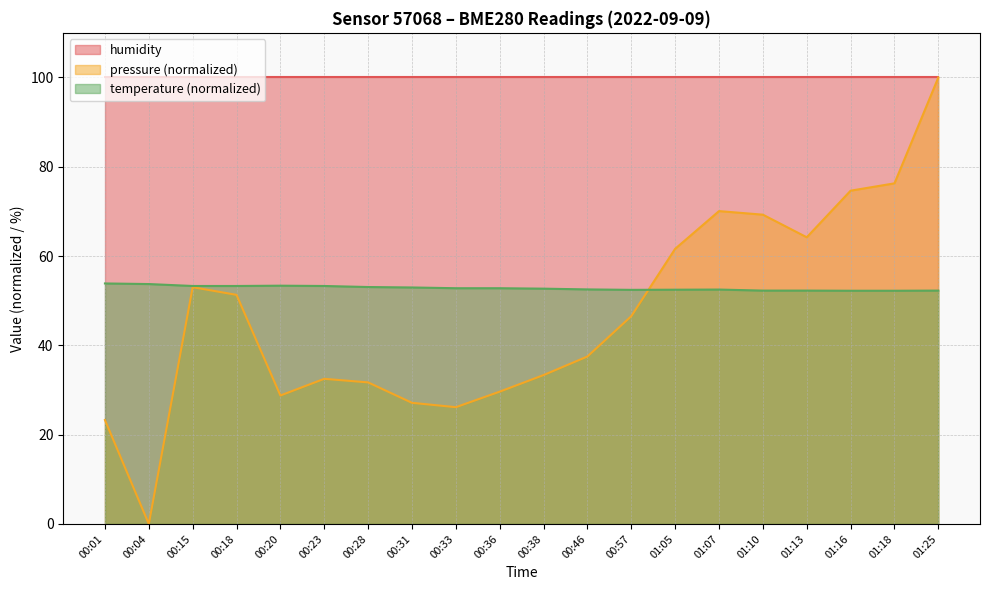

At which label is pressure closest to 50?

00:18